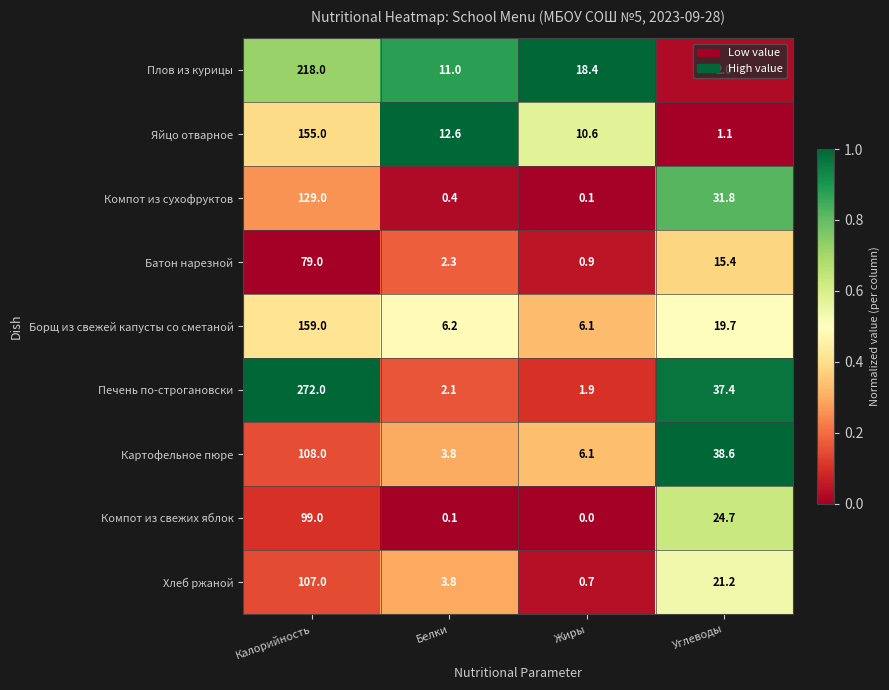

What is the difference between the highest and lowest values at Калорийность?

193.0